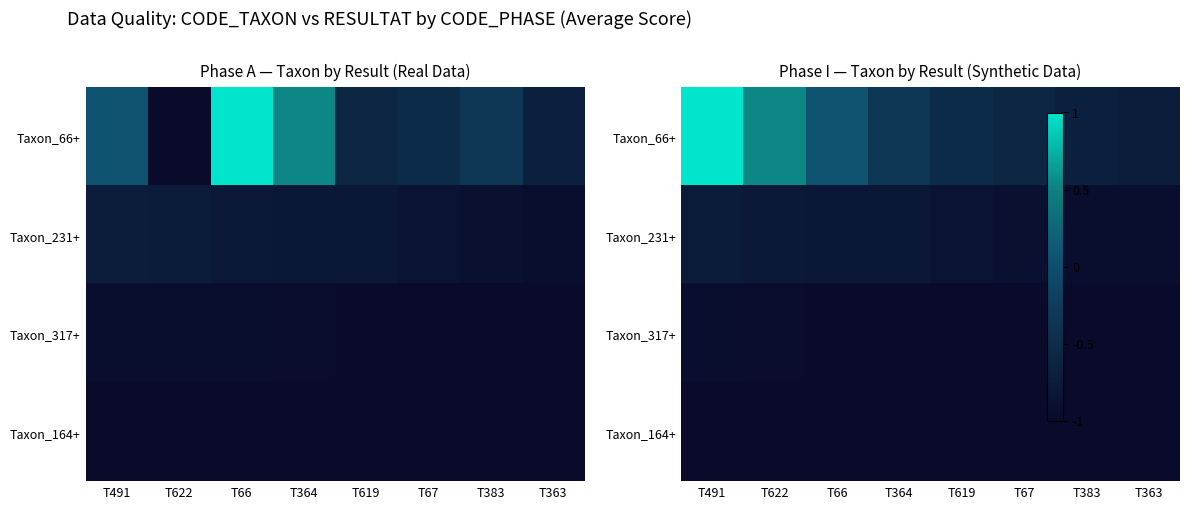

What is the spread (max minus min) of values at T363?

0.3